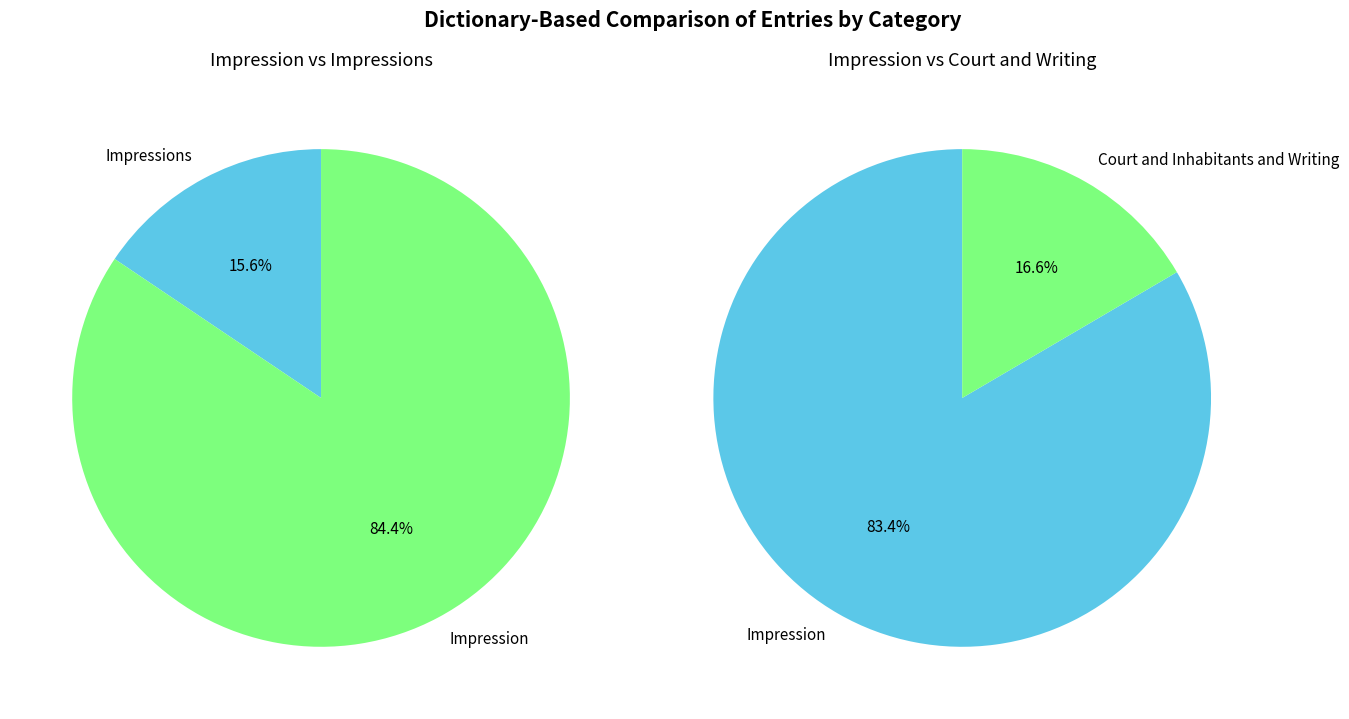

Which category has the biggest portion of the pie?

Impression